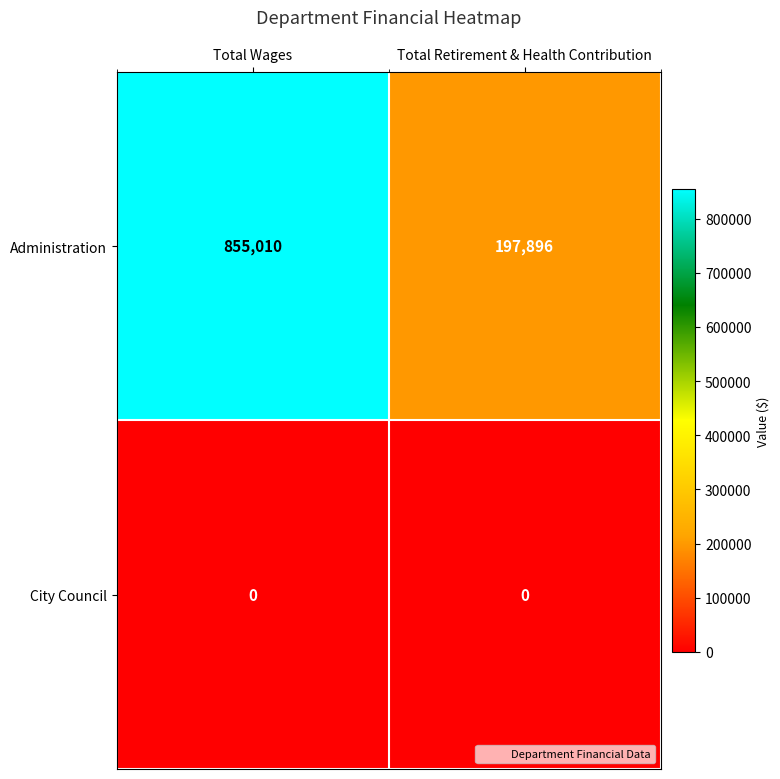

What is the difference between the highest and lowest values at Total Wages?

855010